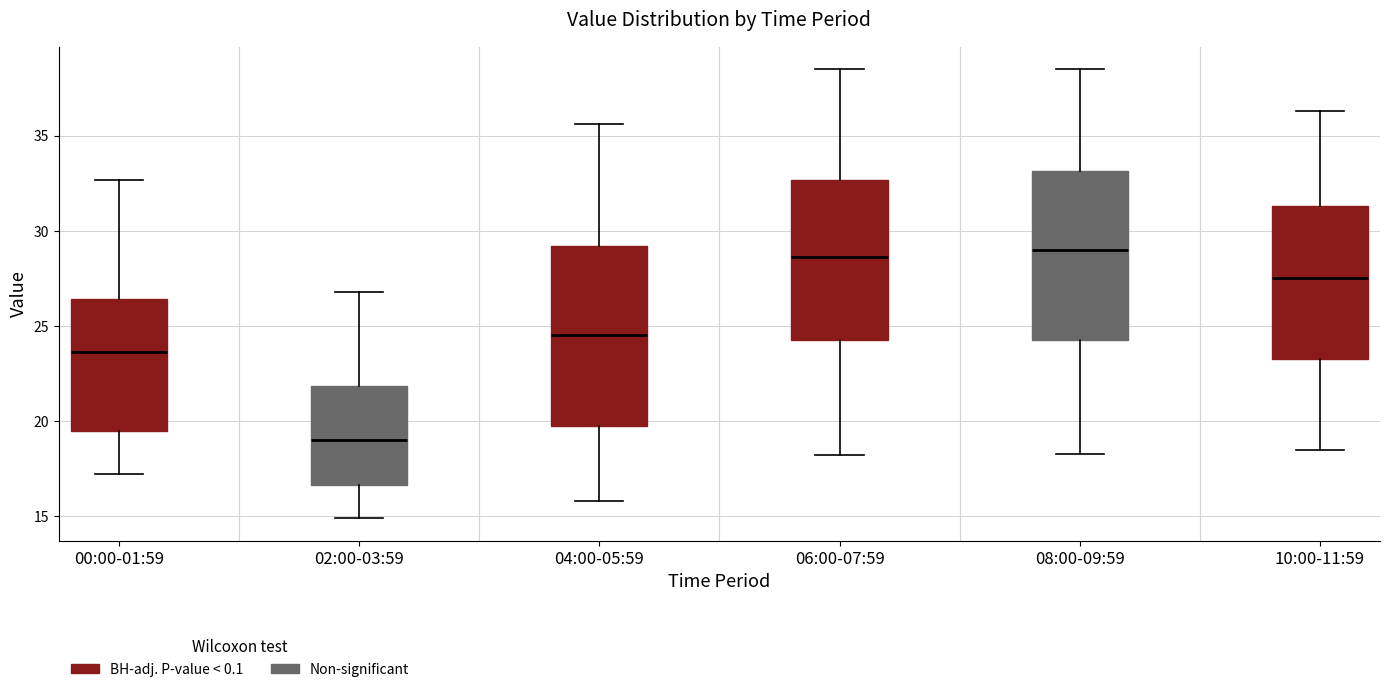

Which box's median line is the lowest?

02:00-03:59